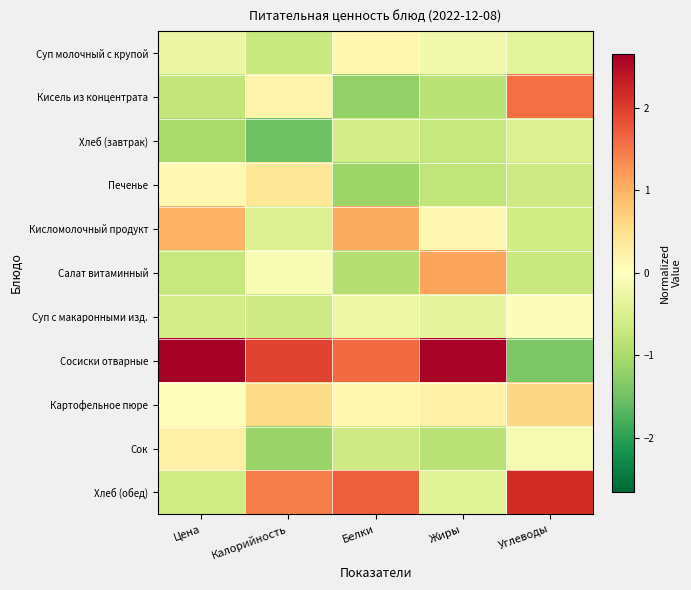

How many data points does each series have?

5